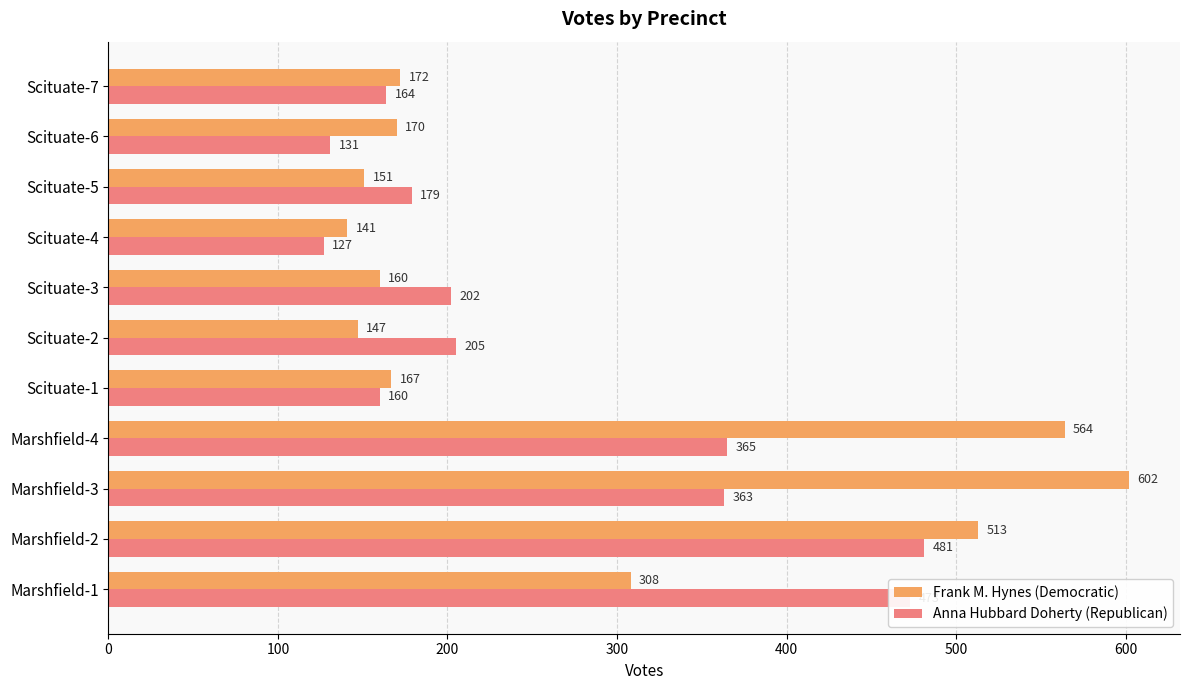

At which category does the chart reach its minimum across all series?

Scituate-4